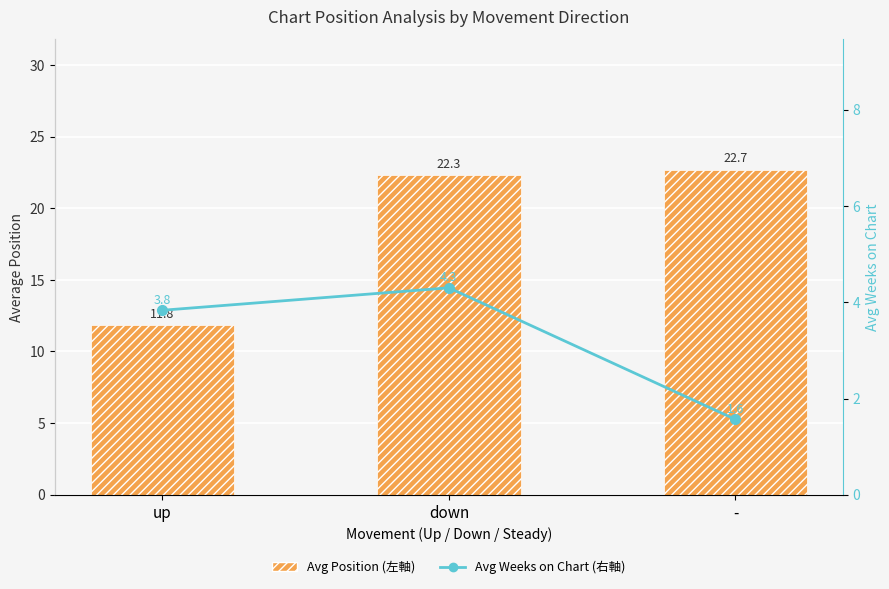

At which label is Avg Weeks on Chart (右軸) closest to 2?

-